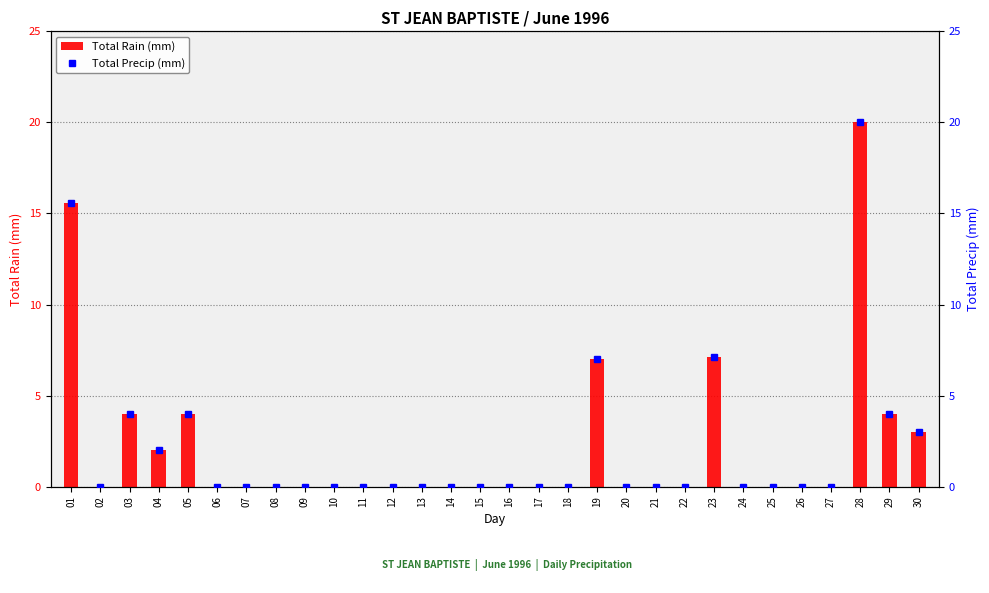

True or false: Total Precip (mm) has a value of 7.5 at 01.

False